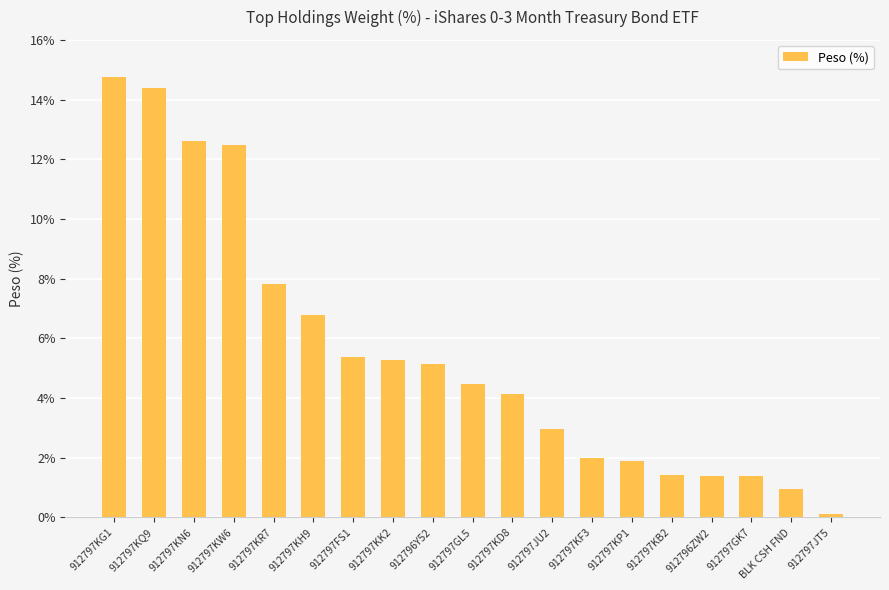

What is the minimum value shown in the chart?

0.1